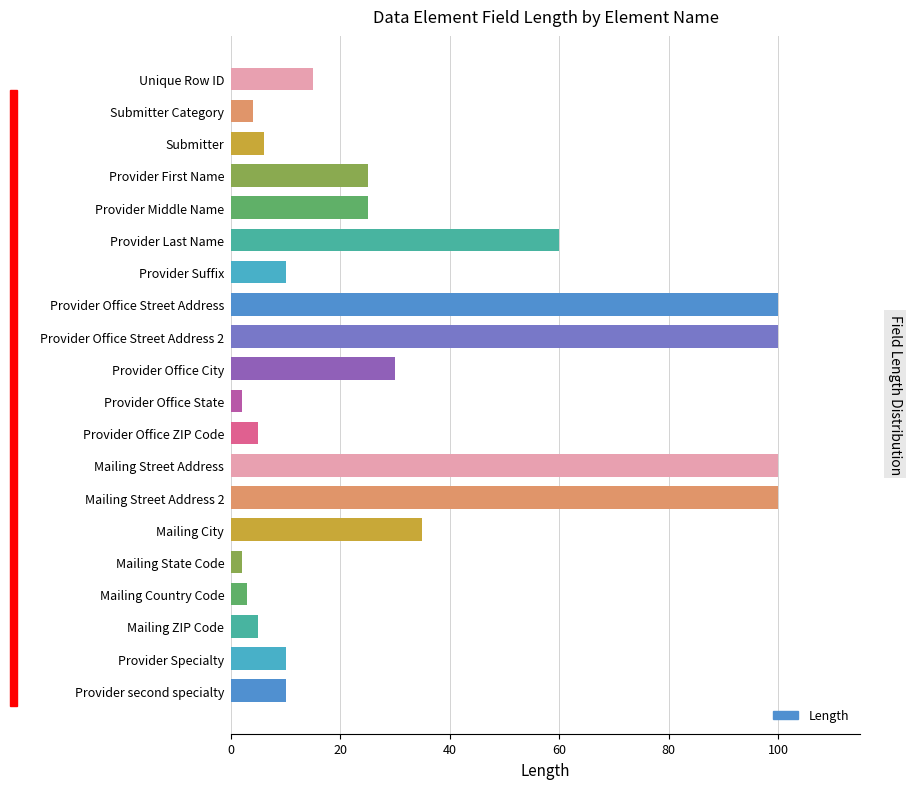

Read the value at Provider Last Name, to the nearest 10.

60